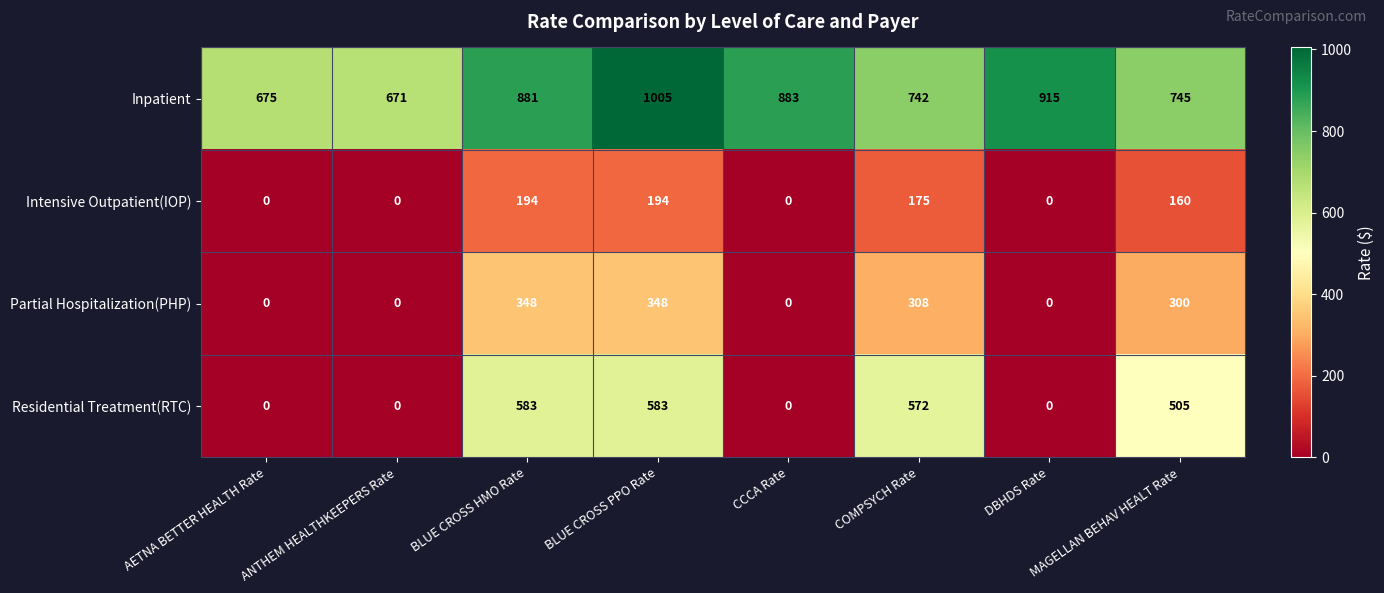

What is the maximum value shown in the chart?

1005